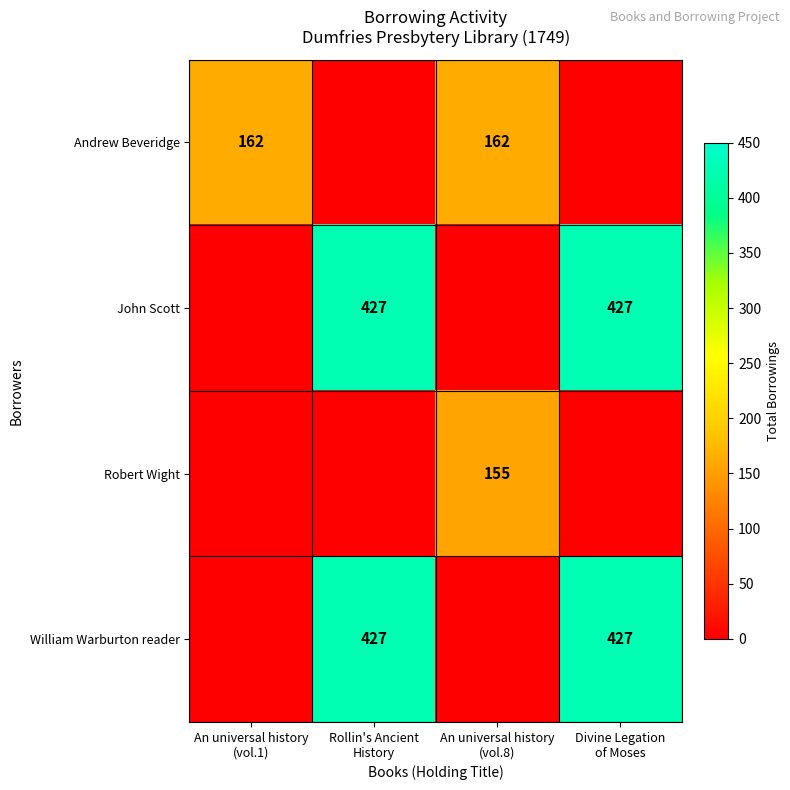

True or false: John Scott has a value of 705 at Rollin's Ancient History.

False